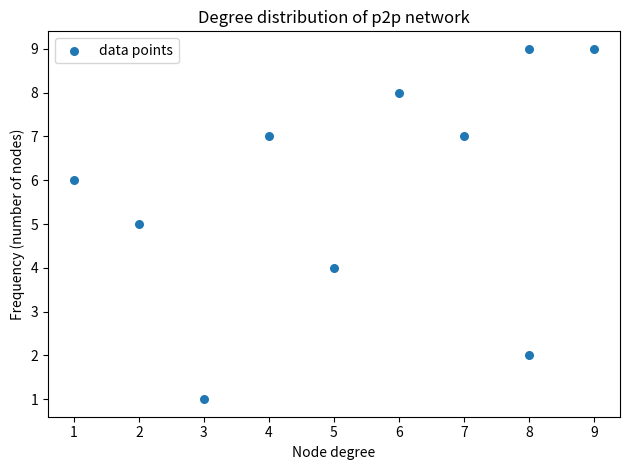

What is the range of X values (max minus min)?

8